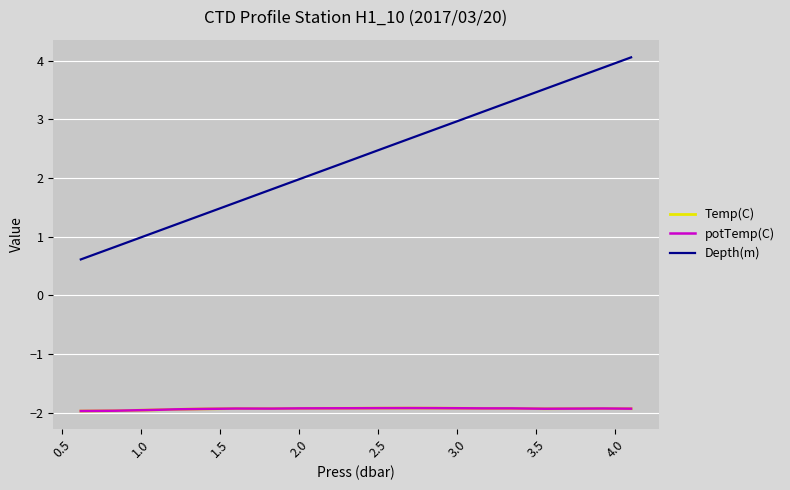

How many lines are shown in the chart?

3